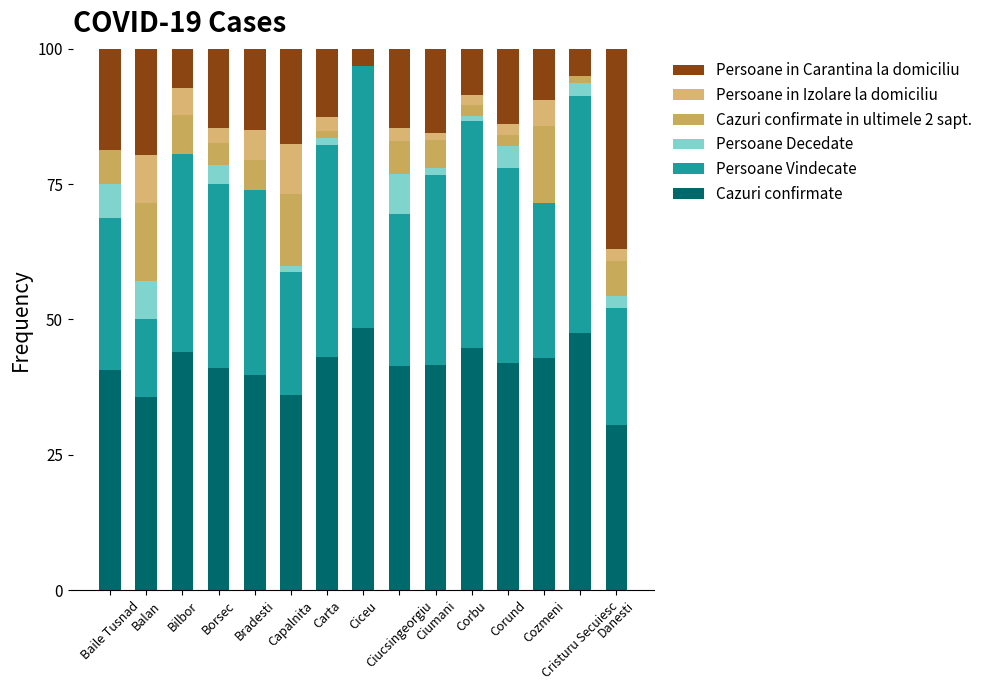

How many series are shown in this chart?

6